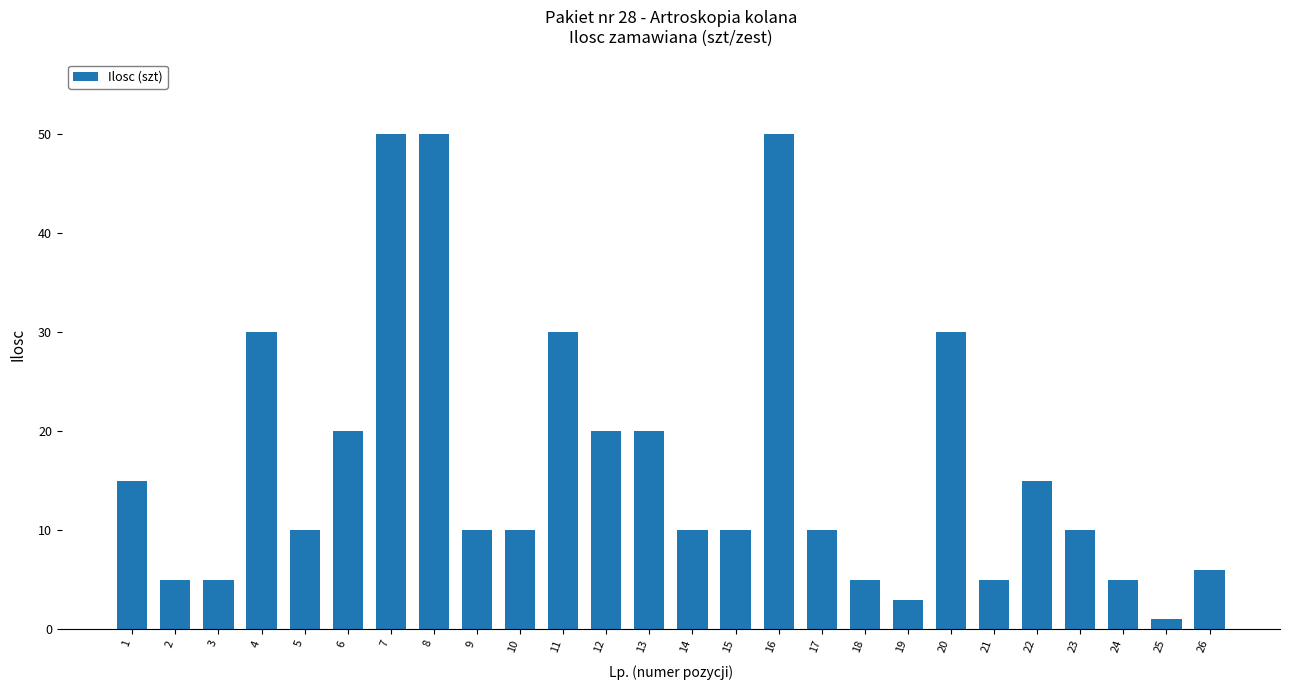

How many categories are shown in the chart?

26